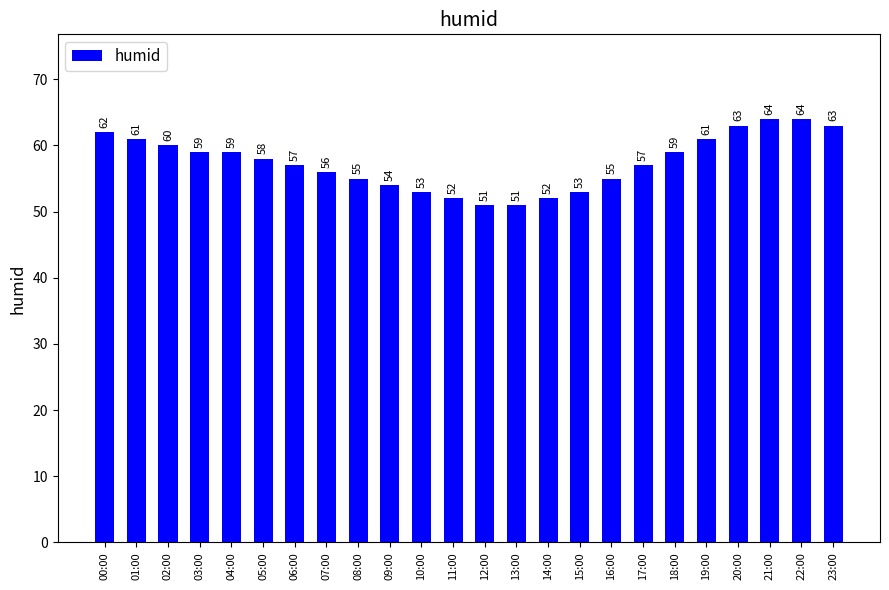

What is the ratio of the value at 18:00 to the value at 06:00?

1.0